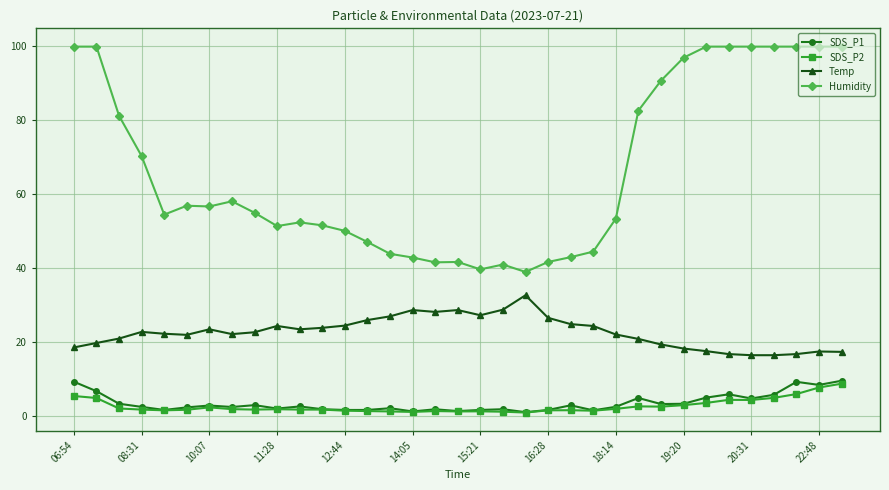

Which series has the largest range (max minus min)?

Humidity